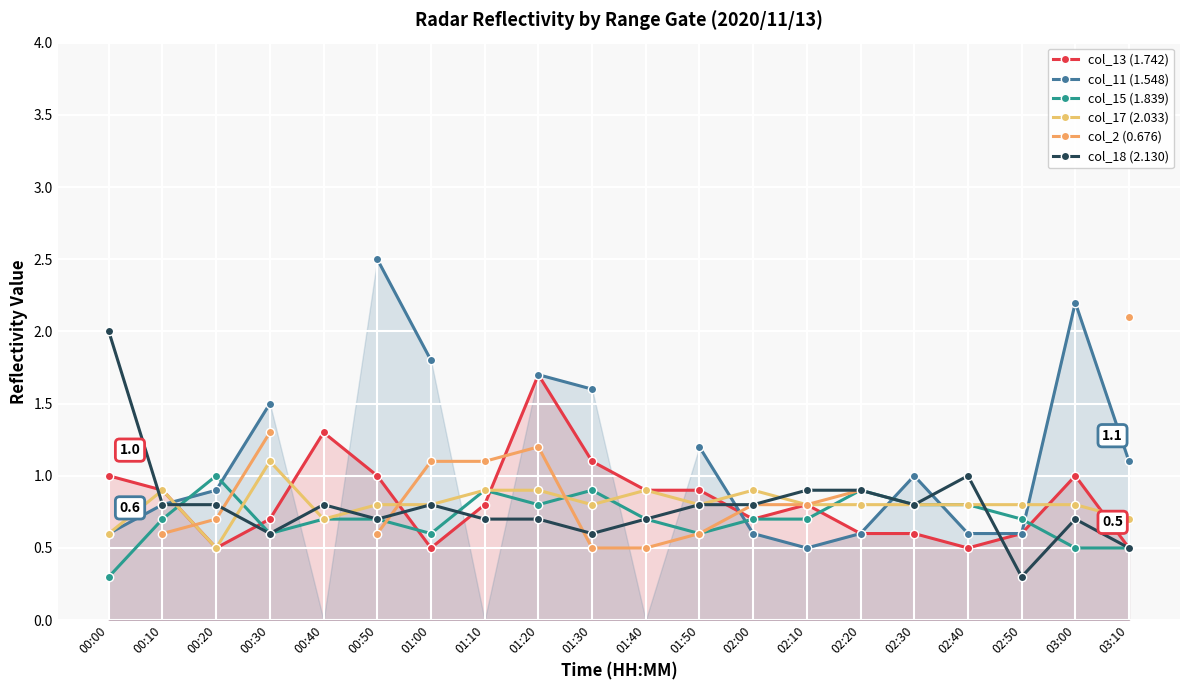

What is the spread (max minus min) of values at 00:30?

0.9